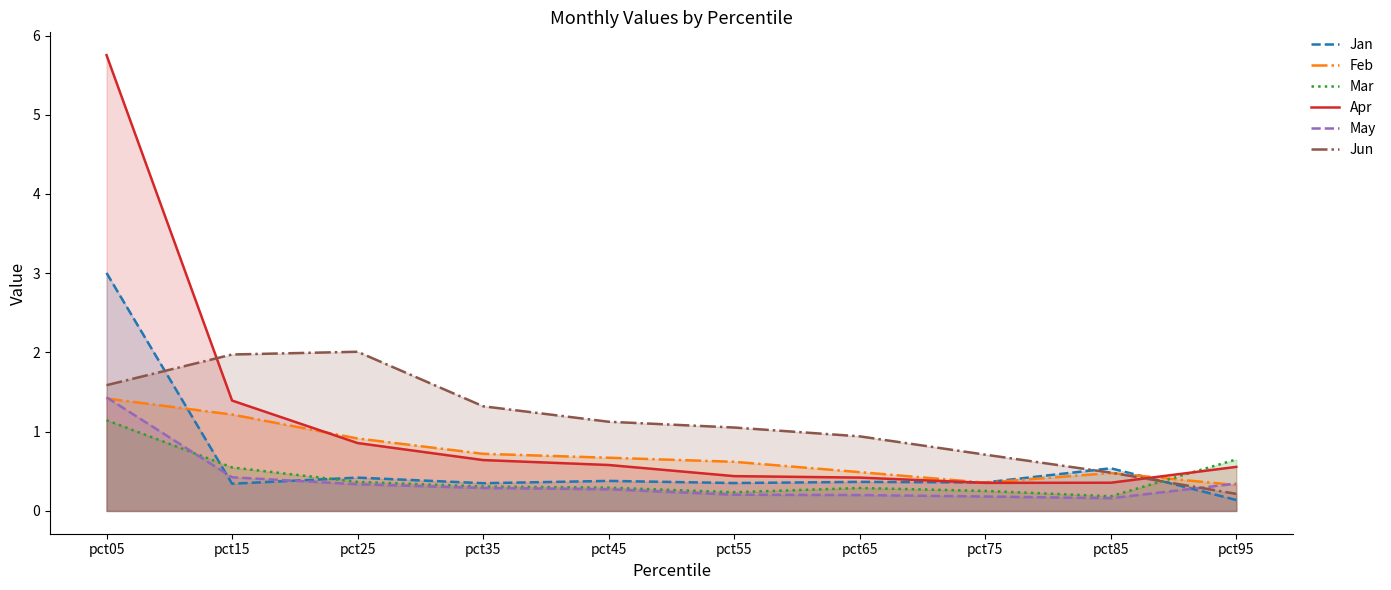

What is the value of the Feb point at the 5th from the left?

0.7